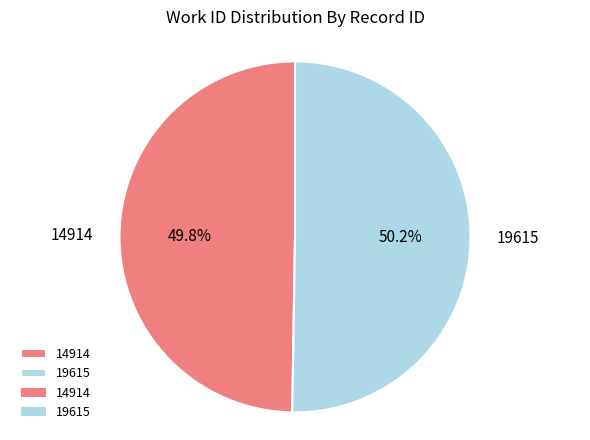

Approximately how many times larger is the value at 14914 compared to 19615?

1.0